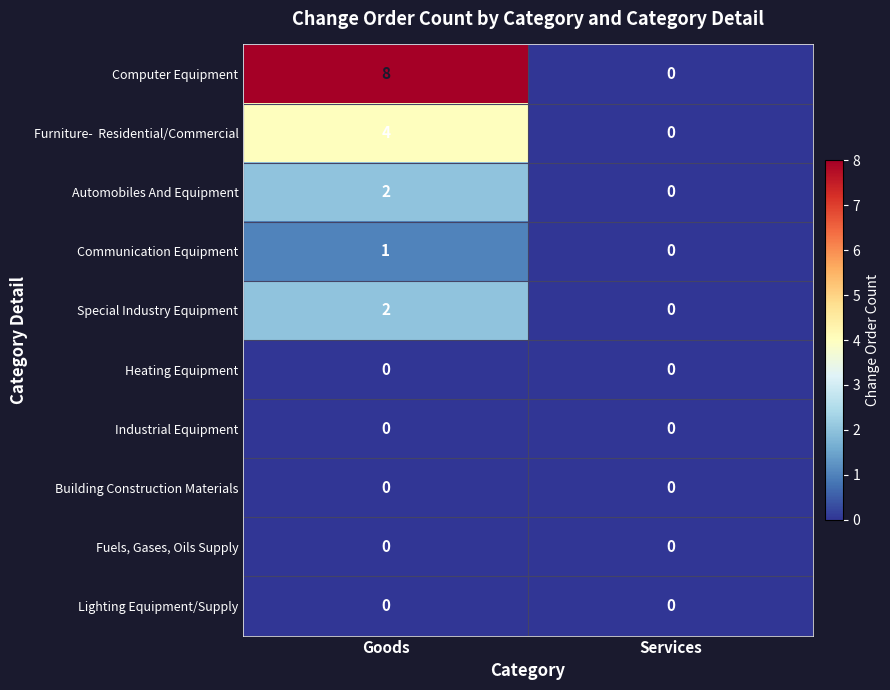

Which series changed the most between Goods and Services?

Computer Equipment